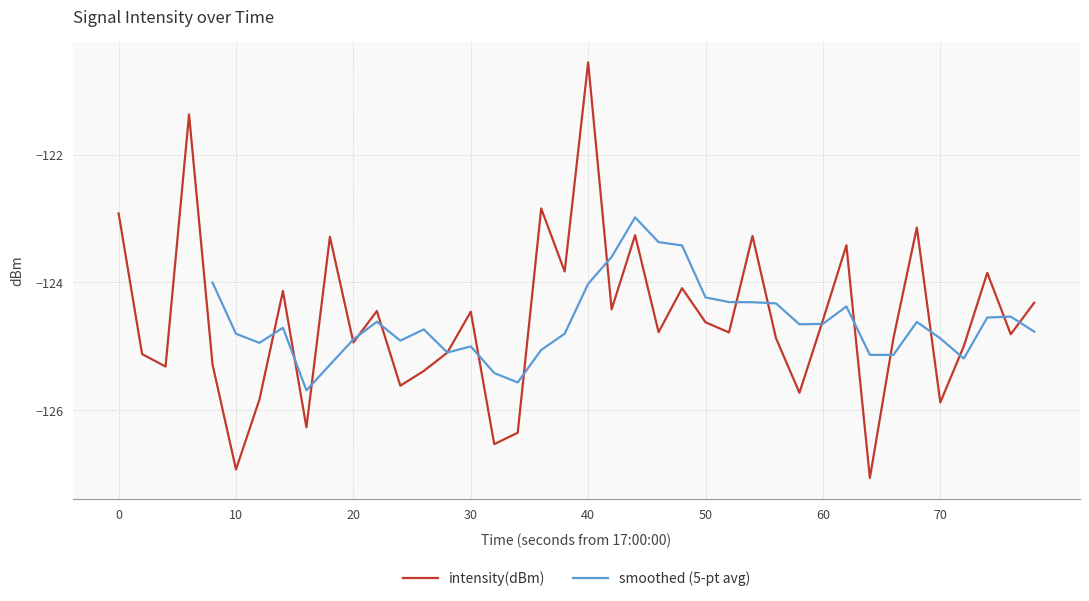

Which category has the highest value in the intensity(dBm) series?

40